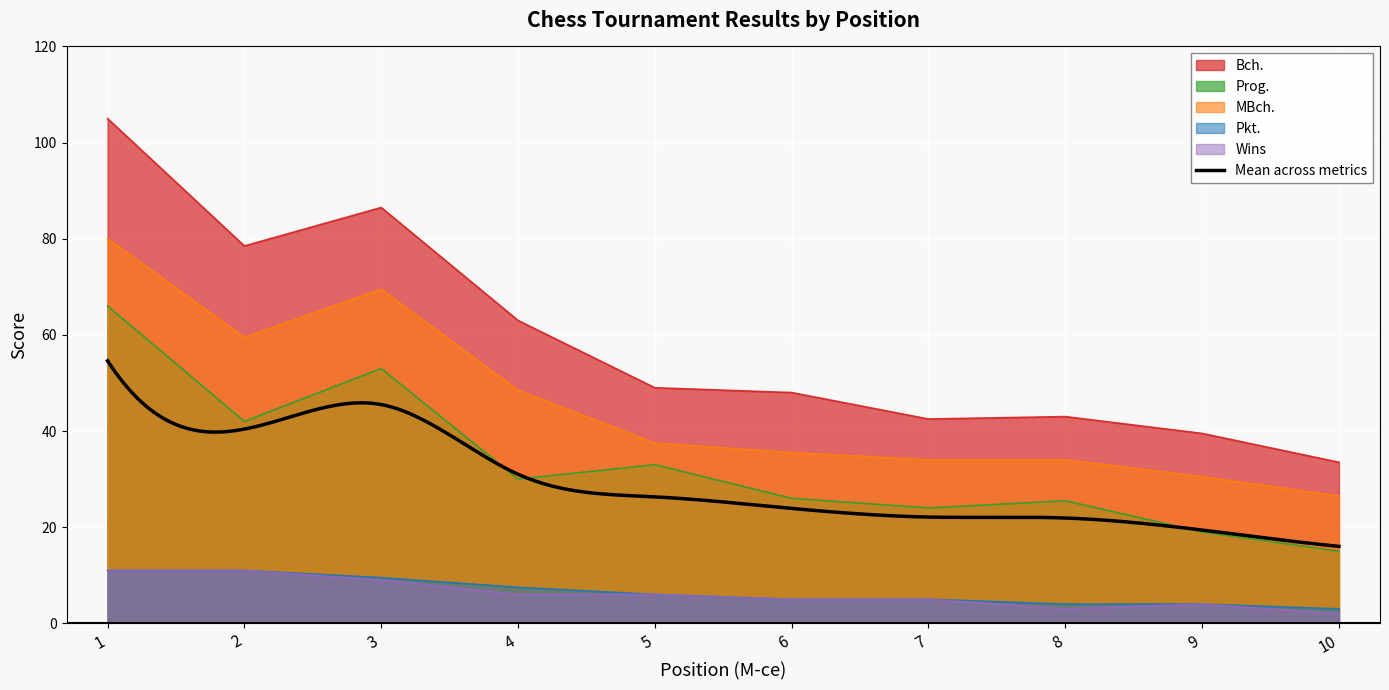

Reading left to right, list all the values displayed in this chart.

Bch.: 1=105.0	2=78.5	3=86.5	4=63.0	5=49.0	6=48.0	7=42.5	8=43.0	9=39.5	10=33.5
Prog.: 1=66.0	2=42.0	3=53.0	4=30.0	5=33.0	6=26.0	7=24.0	8=25.5	9=19.0	10=15.0
MBch.: 1=80.0	2=59.5	3=69.5	4=48.5	5=37.5	6=35.5	7=34.0	8=34.0	9=30.5	10=26.5
Pkt.: 1=11.0	2=11.0	3=9.5	4=7.5	5=6.0	6=5.0	7=5.0	8=4.0	9=4.0	10=3.0
Wins: 1=11.0	2=11.0	3=9.0	4=6.0	5=6.0	6=5.0	7=5.0	8=3.0	9=4.0	10=2.0